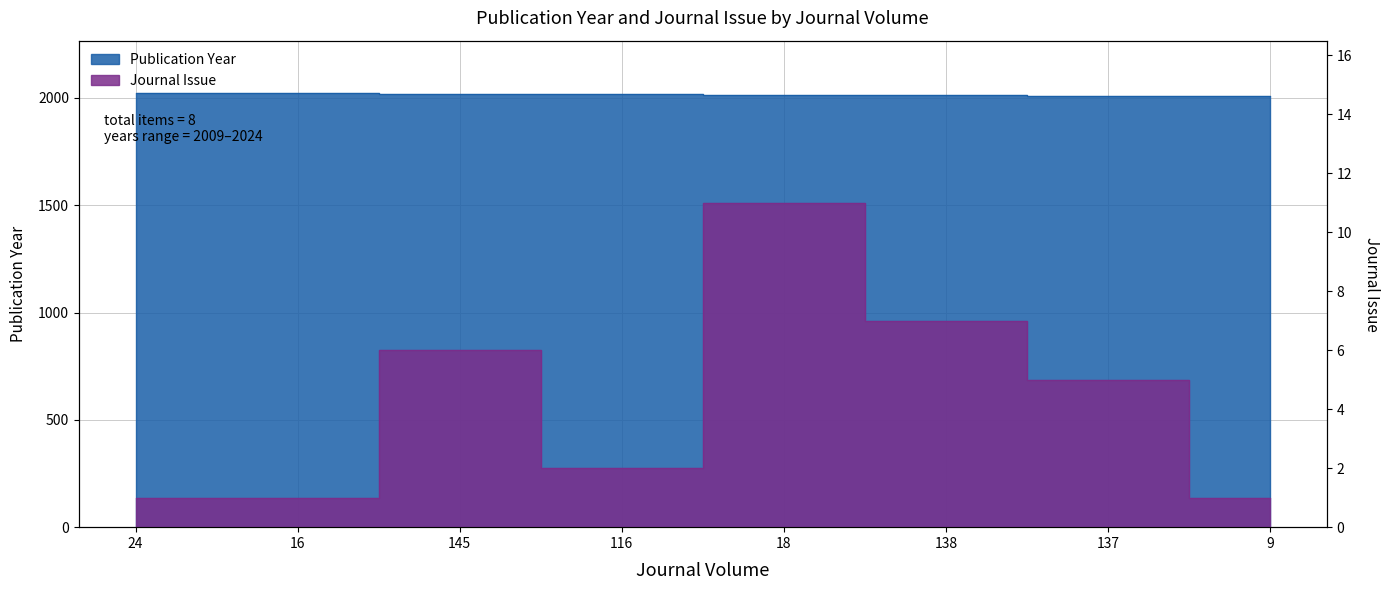

How many categories are shown in the chart?

8